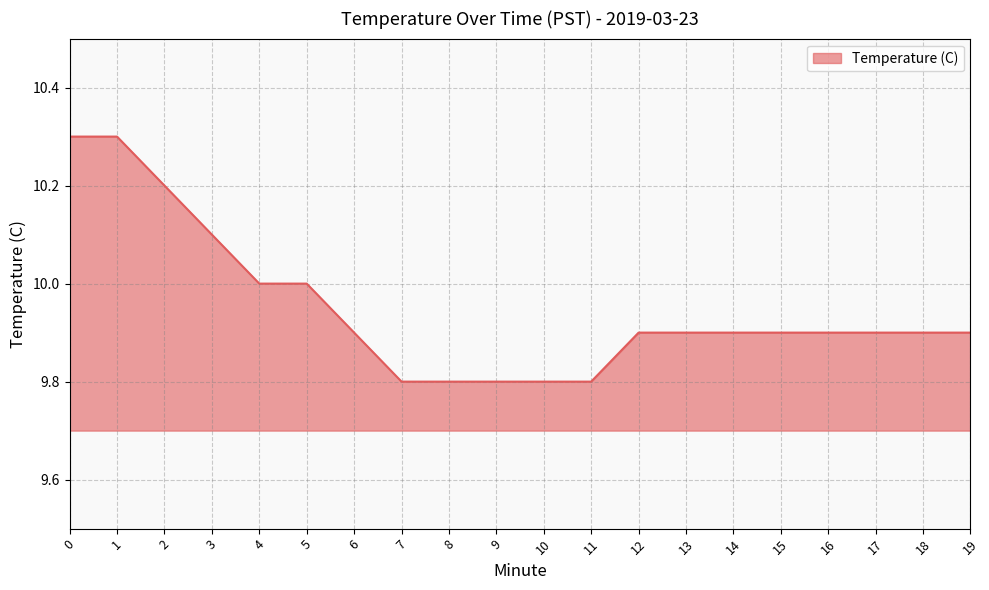

Between 14 and 4, which is larger?

4